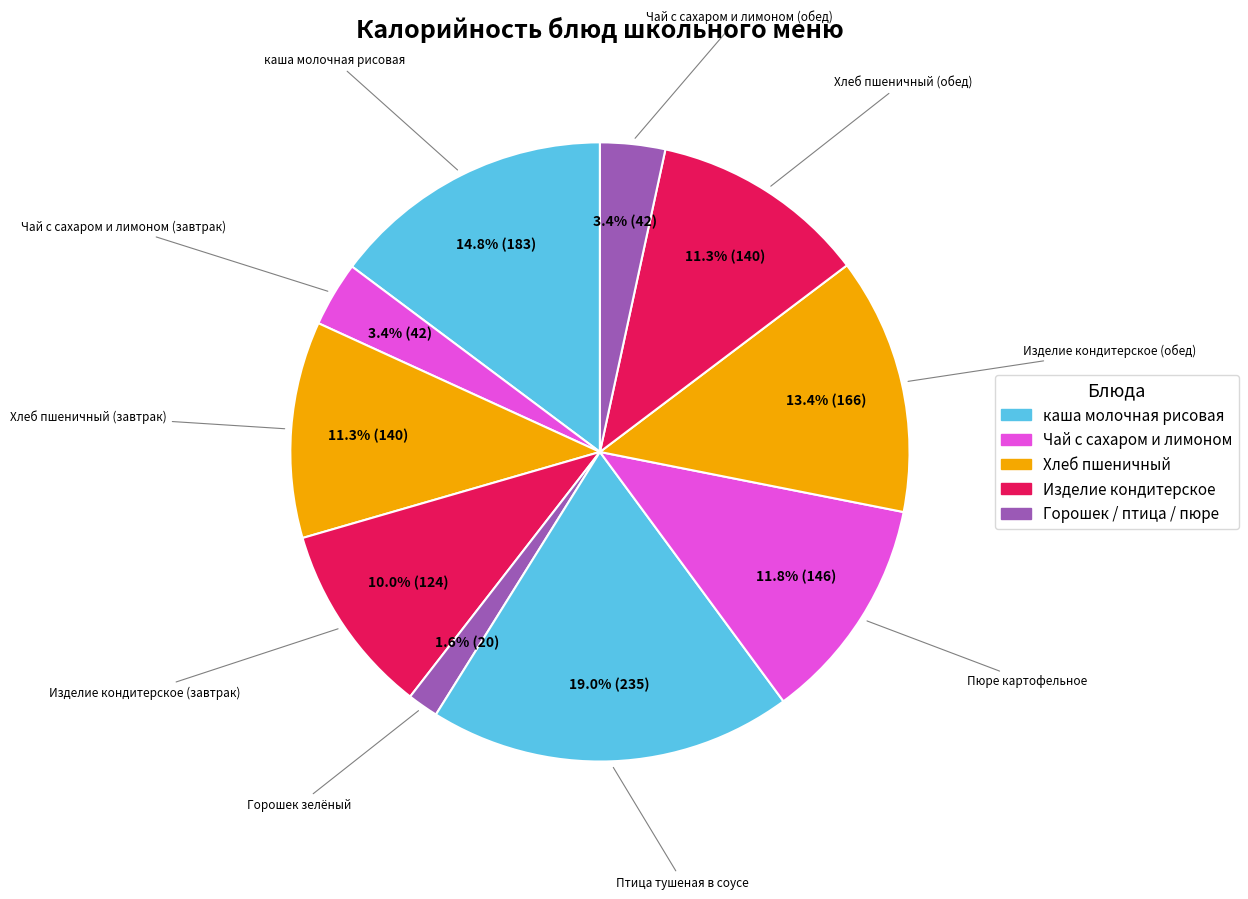

Which slice is the smallest?

Горошек зелёный